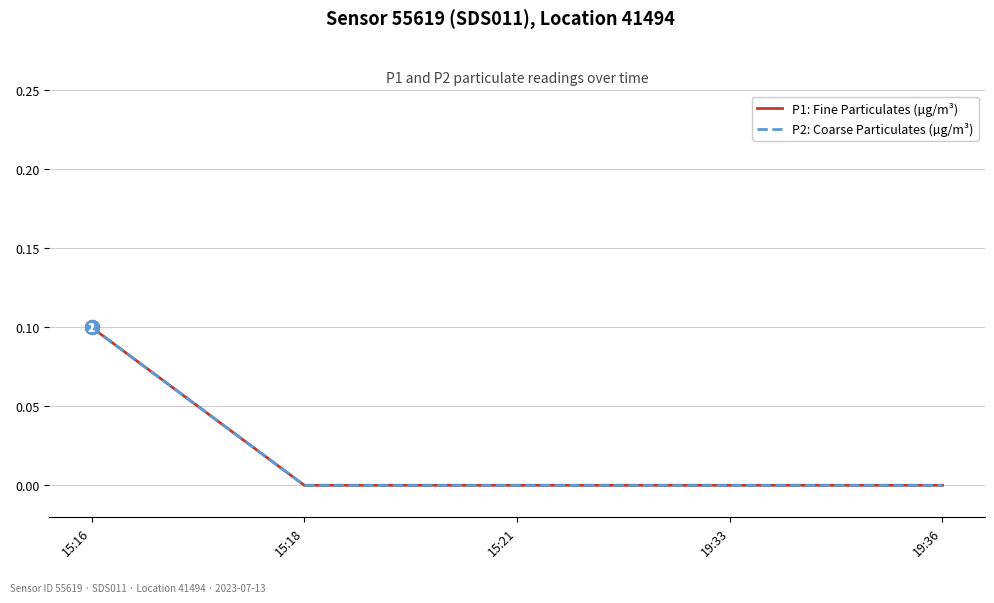

How many lines are shown in the chart?

2